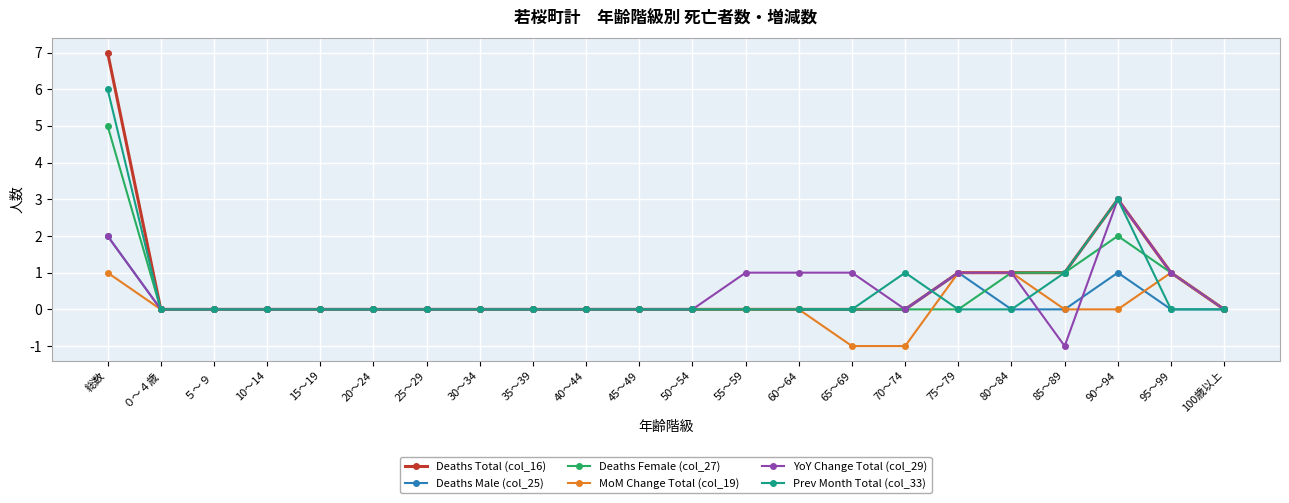

What is the greatest value displayed?

7